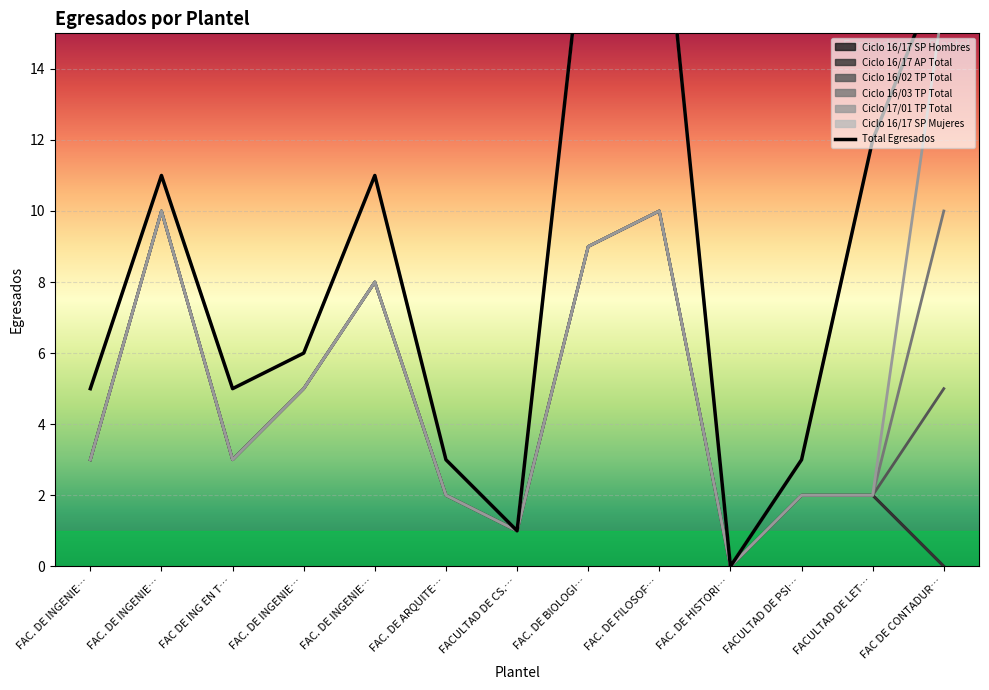

How many interior local valleys does the Ciclo 16/17 SP Hombres series have?

3